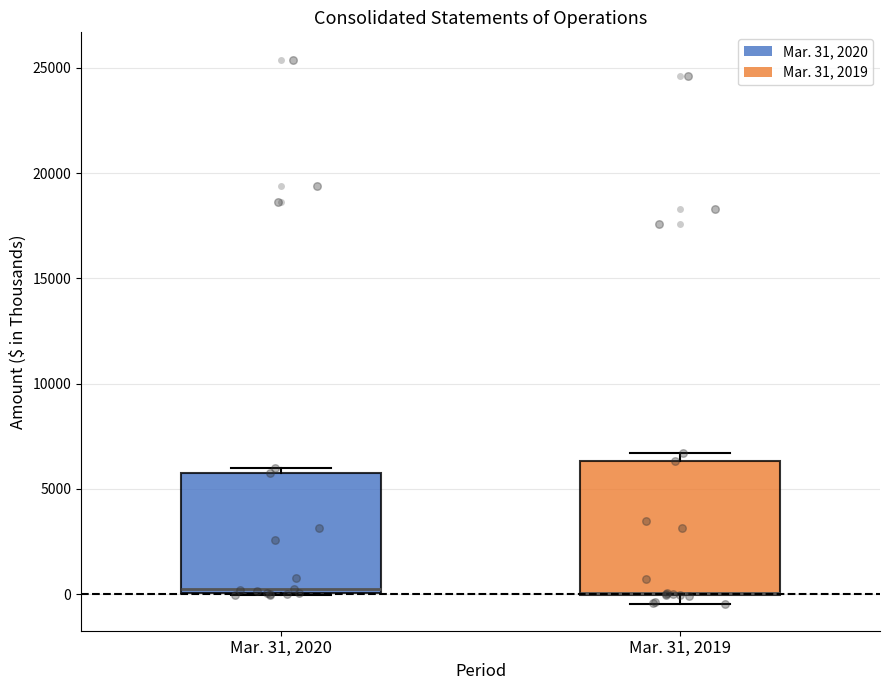

Reading left to right, read every box against the y-axis: the position of its median line, the range the box covers, and the ends of its whiskers. The values are not printed on the chart, so give them approximately, as read against the axis.

Mar. 31, 2020: median 0 (just above the box's lower edge), box 0 to 6000, whiskers 0 to 6000 (just above the box's upper edge)
Mar. 31, 2019: median 0, box 0 to 6500, whiskers -500 to 6500 (just above the box's upper edge)